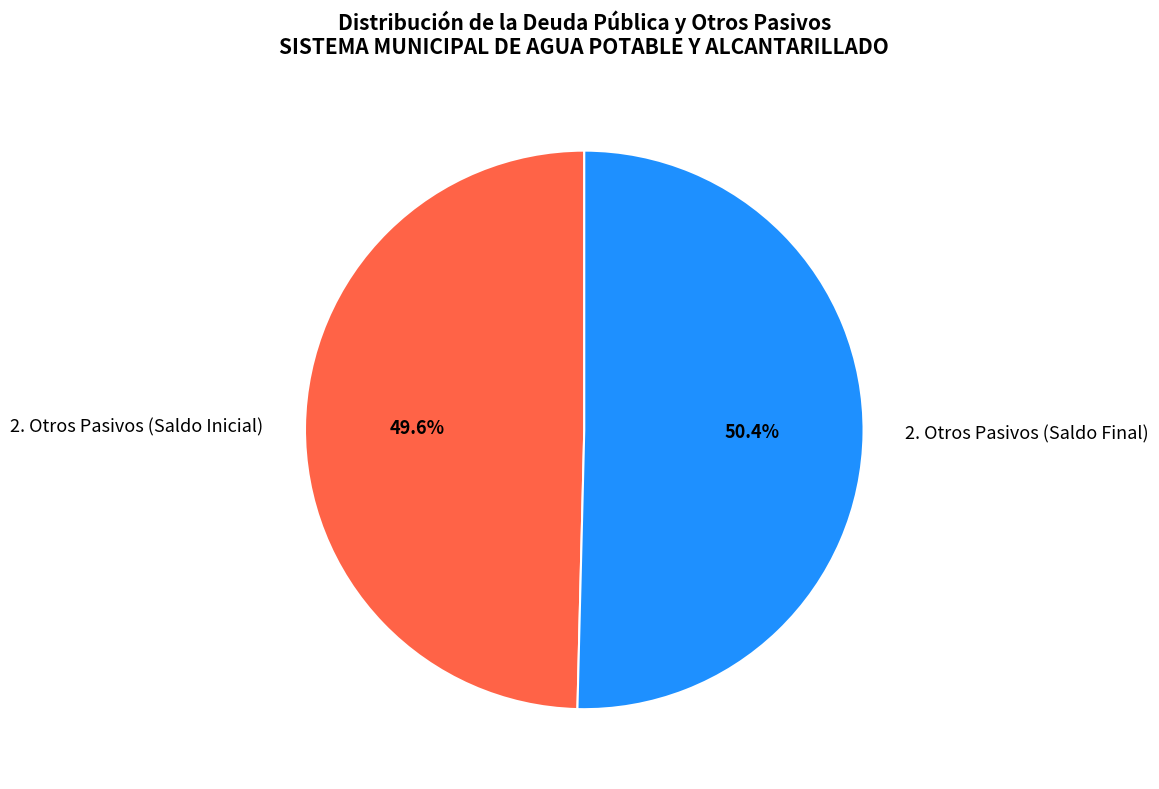

Which slice is the largest?

2. Otros Pasivos (Saldo Final)